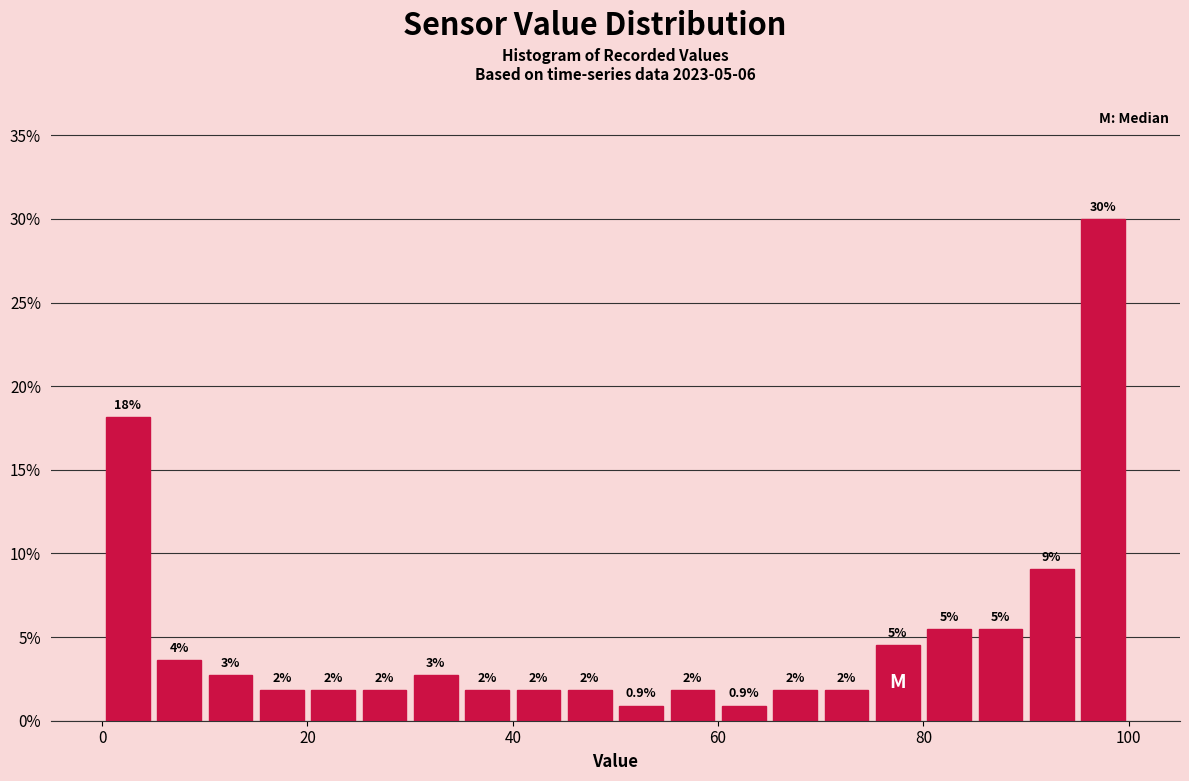

Read against the x-axis, roughly where is the centre of the tallest bar?

98